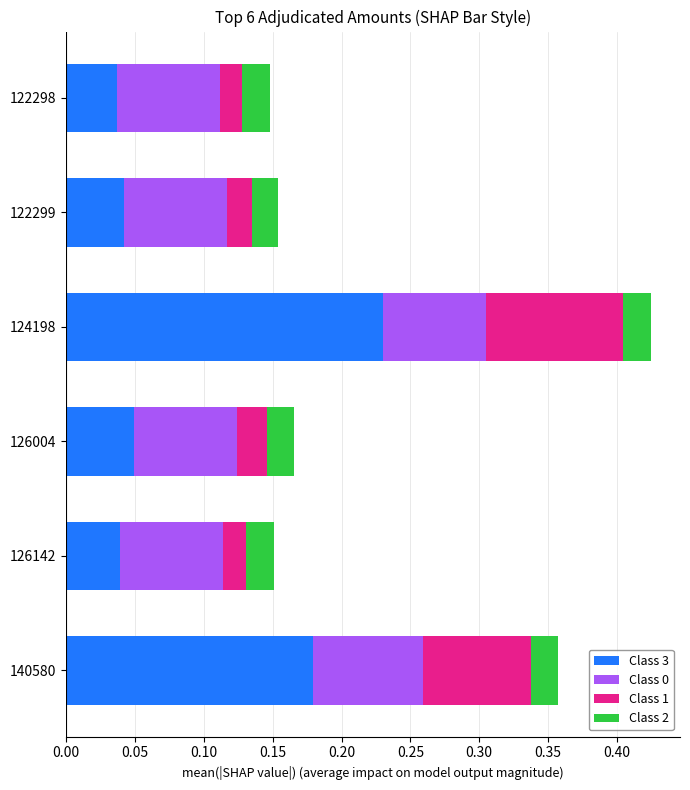

At which category is the sum across all series the highest?

124198